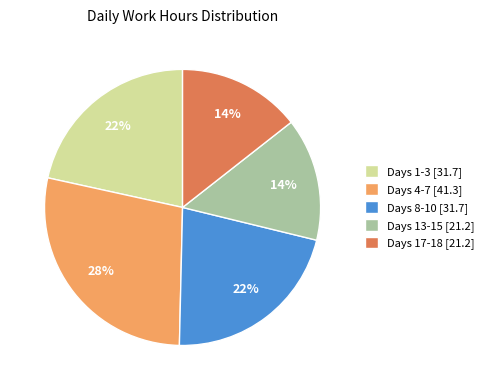

Is it true that Days 1-3 [31.7] is 22% of the pie?

True